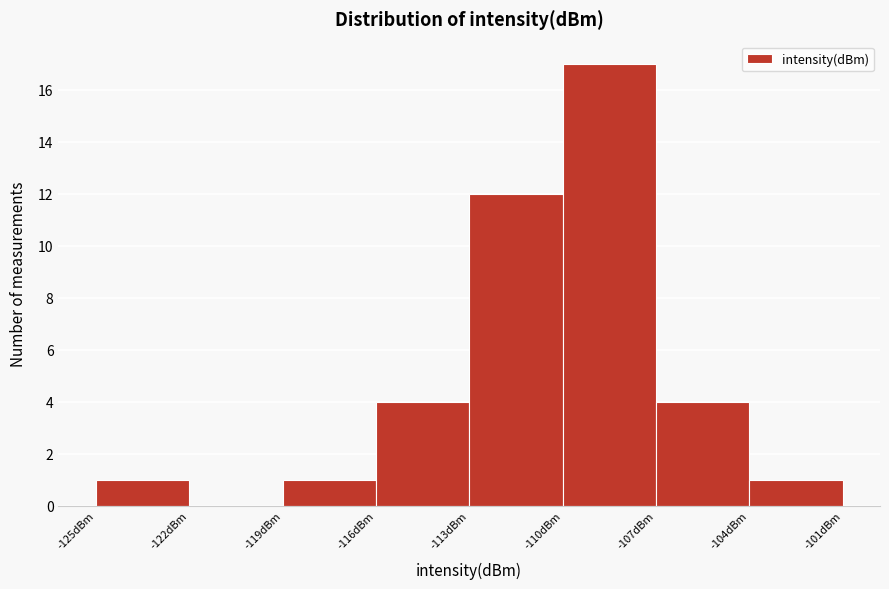

Reading left to right, list every bar in this chart as the range it spans on the x-axis followed by its height. The values are not printed on the chart, so give them approximately, as read against the axis.

-125 to -122: 1
-122 to -119: 0
-119 to -116: 1
-116 to -113: 4
-113 to -110: 12
-110 to -107: 17
-107 to -104: 4
-104 to -101: 1